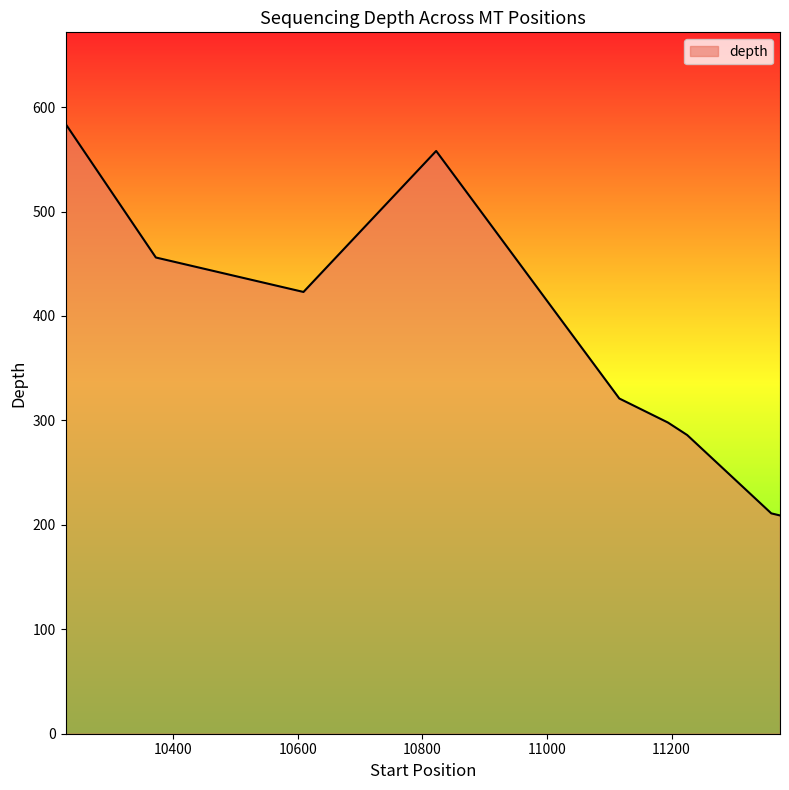

What is the maximum value shown in the chart?

584